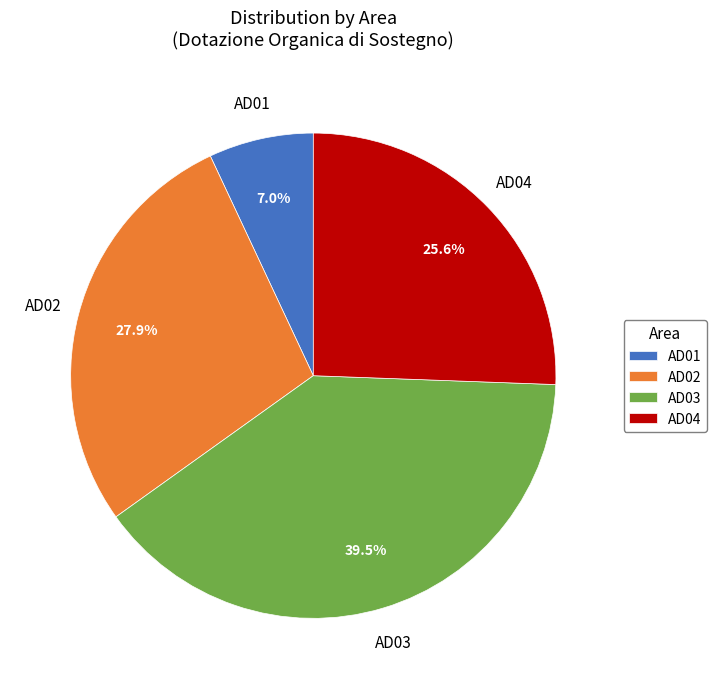

Which slice is the largest?

AD03